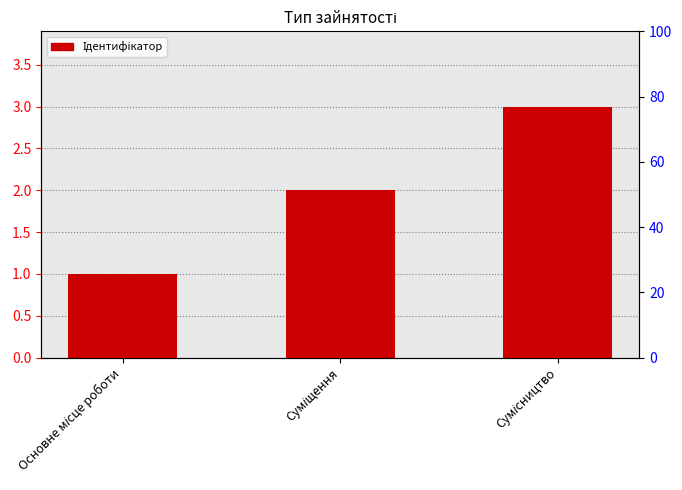

Where does the data first go above 2?

Сумісництво